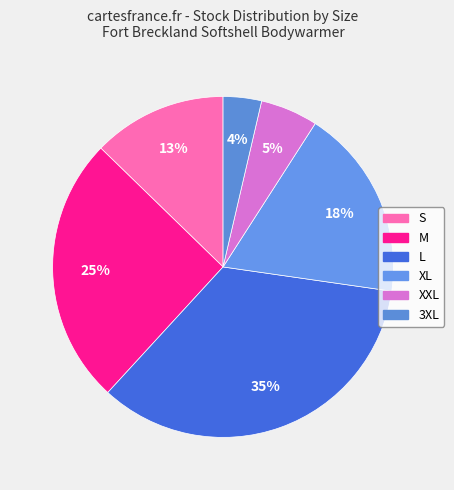

Rank the categories by value from lowest to highest.

3XL, XXL, S, XL, M, L